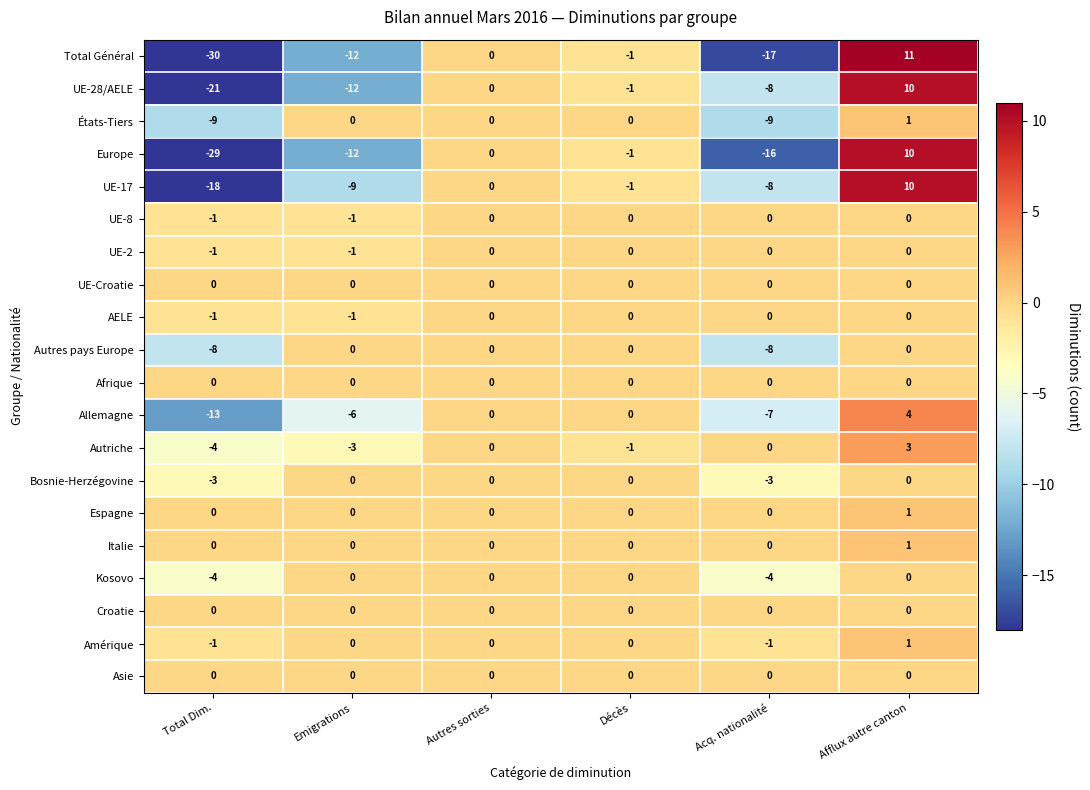

Is it true that Amérique equals 1 at Décès?

False